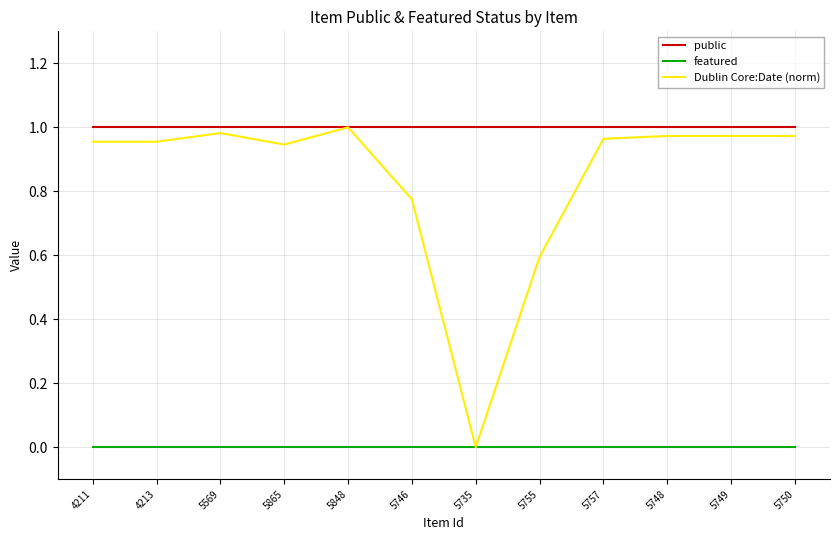

True or false: public and featured intersect in this chart.

False